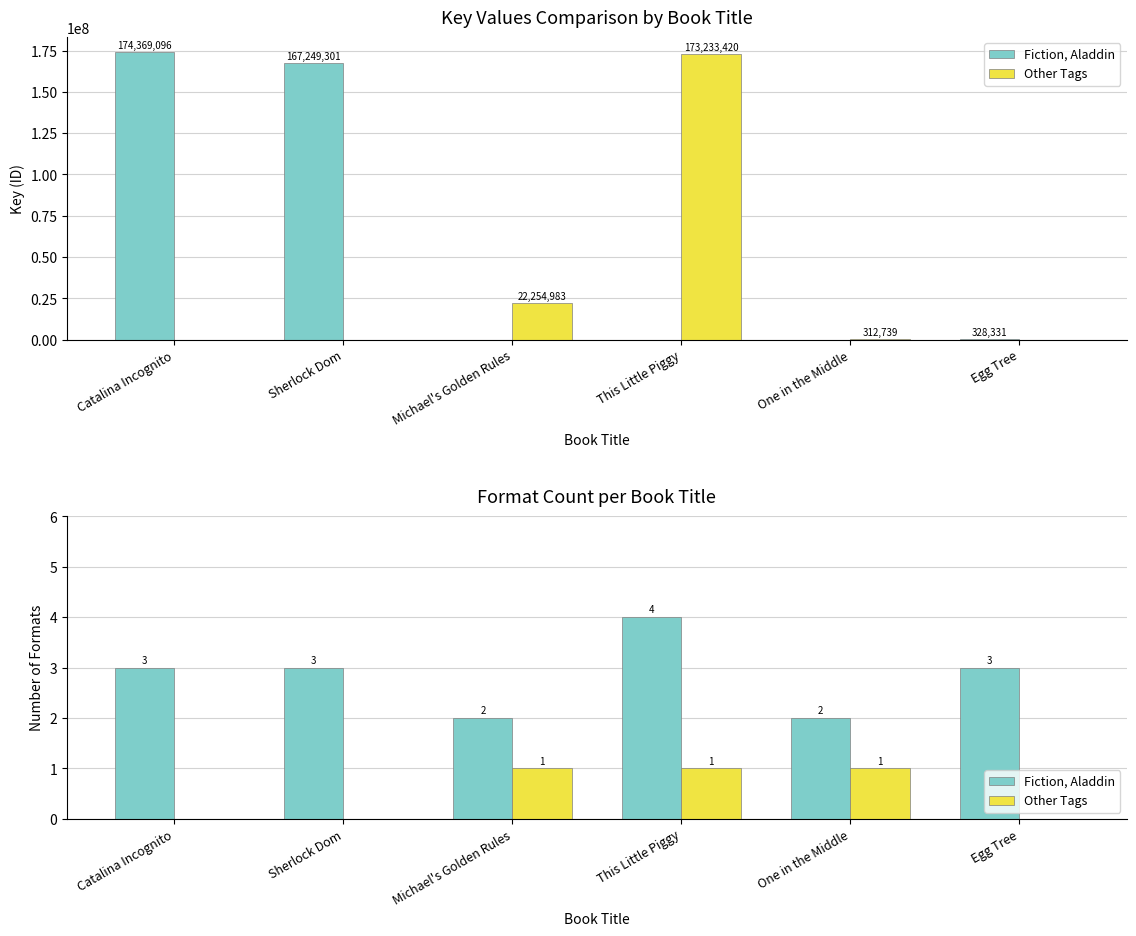

How many data points in Fiction, Aladdin are above 3?

1